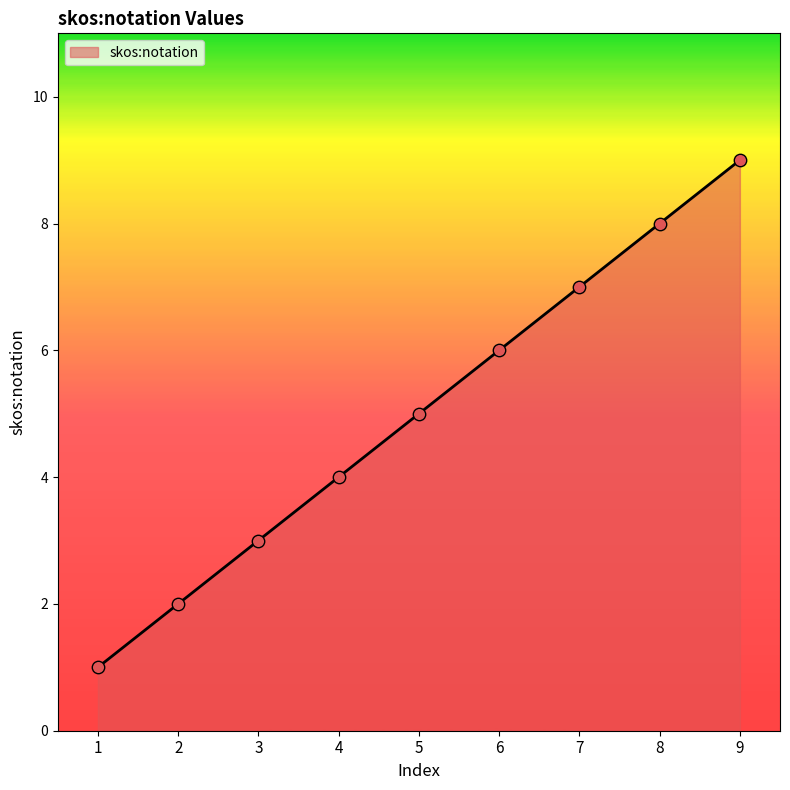

Approximately how many times larger is the value at 4 compared to 3?

1.3